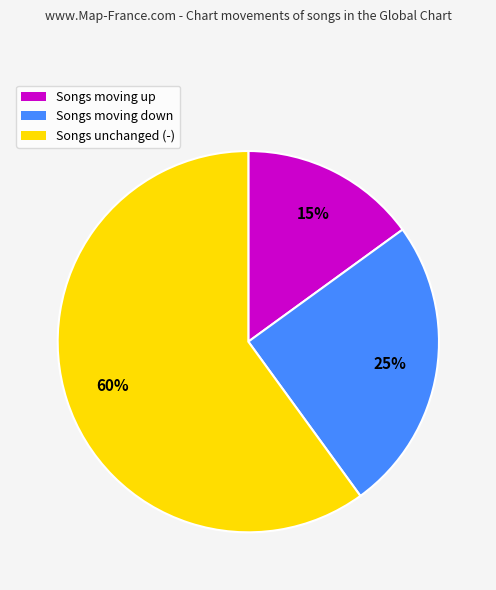

Do Songs moving down and Songs unchanged (-) together represent more than half of the pie?

Yes